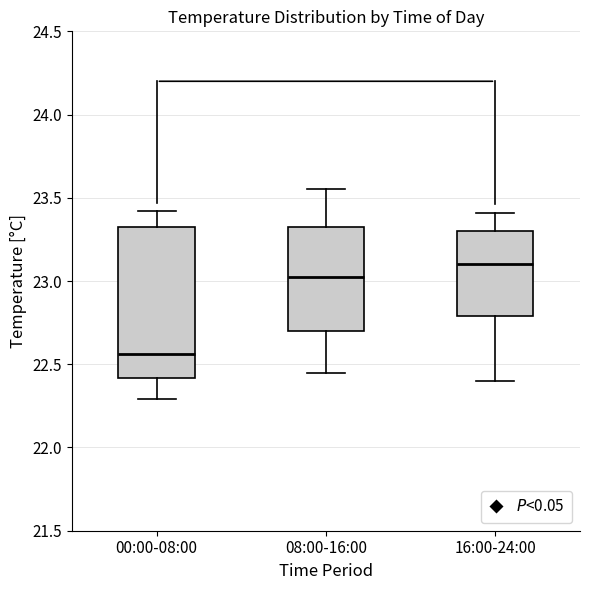

Reading left to right, transcribe this box plot: for each box, give where its median line is, the range the box spans, and where its two whiskers end, as read against the y-axis. The values are not printed on the chart, so give them approximately, as read against the axis.

00:00-08:00: median 22.55, box 22.40 to 23.35, whiskers 22.30 to 23.40
08:00-16:00: median 23.05, box 22.70 to 23.35, whiskers 22.45 to 23.55
16:00-24:00: median 23.10, box 22.80 to 23.30, whiskers 22.40 to 23.40